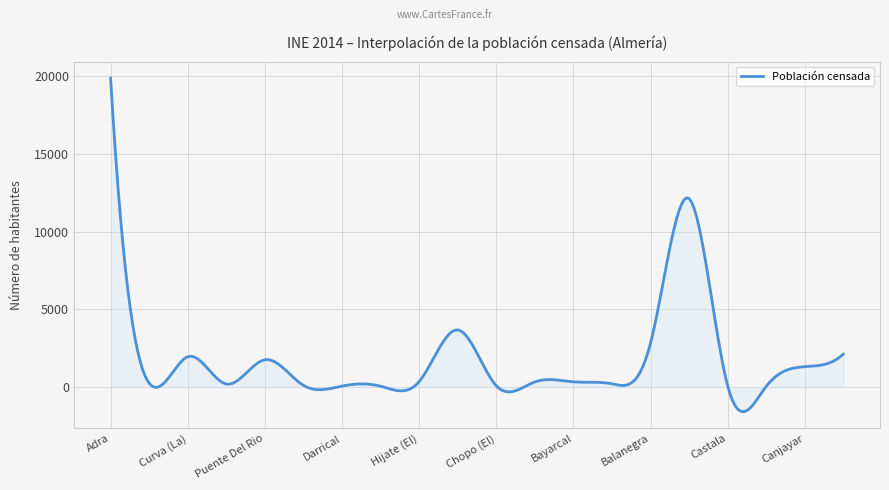

Does the chart have visible grid lines?

Yes